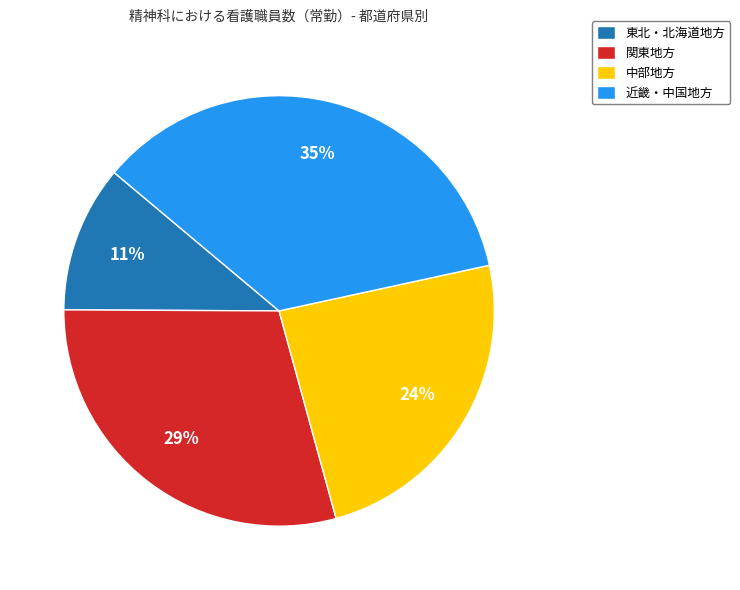

Is there any slice that represents more than half of the pie?

No